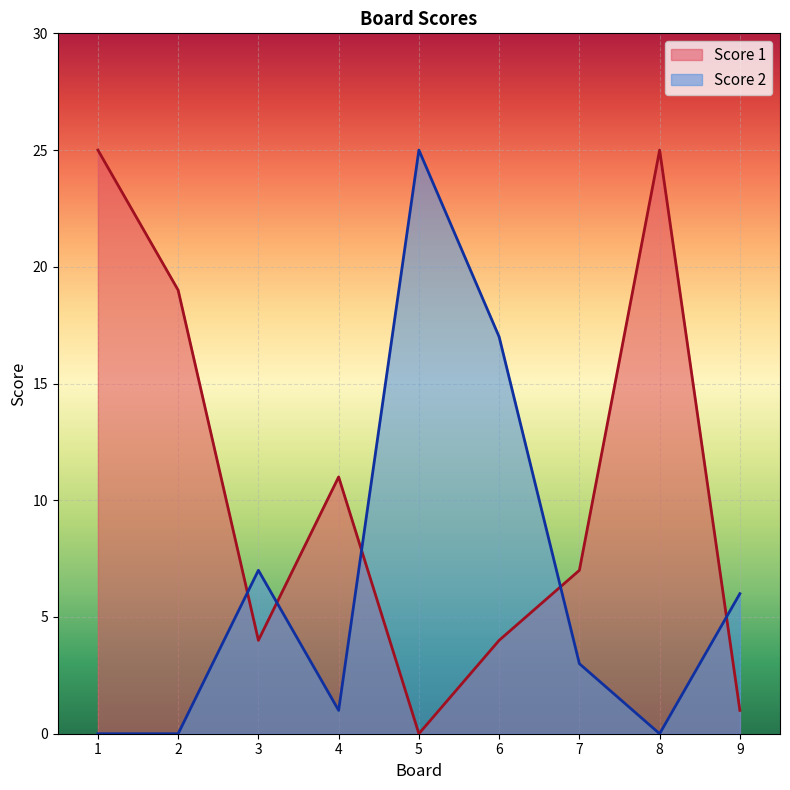

Does the chart display data point markers on the line(s)?

No